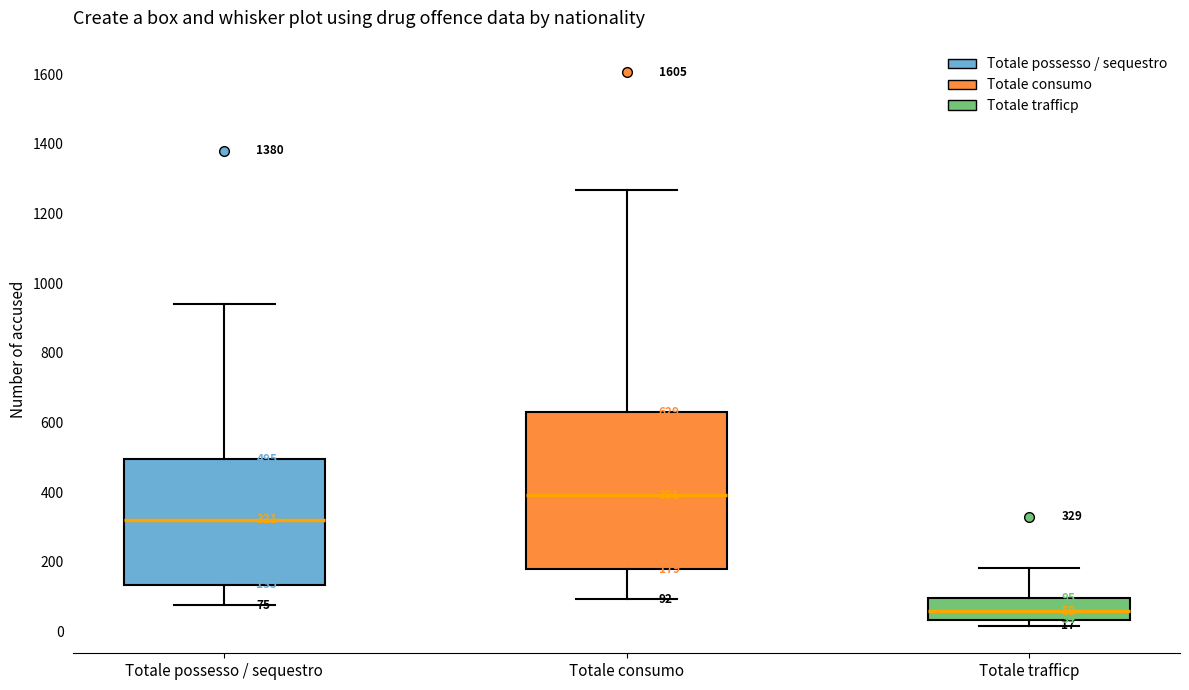

Comparing the boxes themselves (not the whiskers), which one is the tallest?

Totale consumo